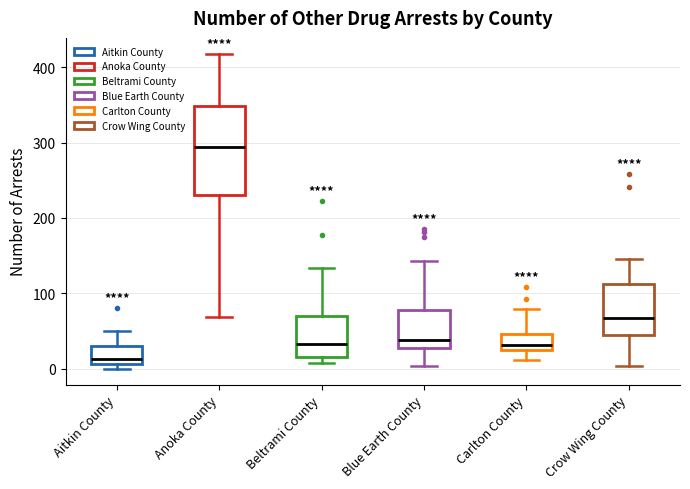

Reading left to right, transcribe this box plot: for each box, give where its median line is, the range the box spans, and where its two whiskers end, as read against the y-axis. The values are not printed on the chart, so give them approximately, as read against the axis.

Aitkin County: median 10 (just above the box's lower edge), box 10 to 30, whiskers 0 to 50
Anoka County: median 290, box 230 to 350, whiskers 70 to 420
Beltrami County: median 30, box 20 to 70, whiskers 10 to 130
Blue Earth County: median 40, box 30 to 80, whiskers 0 to 140
Carlton County: median 30, box 20 to 50, whiskers 10 to 80
Crow Wing County: median 70, box 40 to 110, whiskers 0 to 150